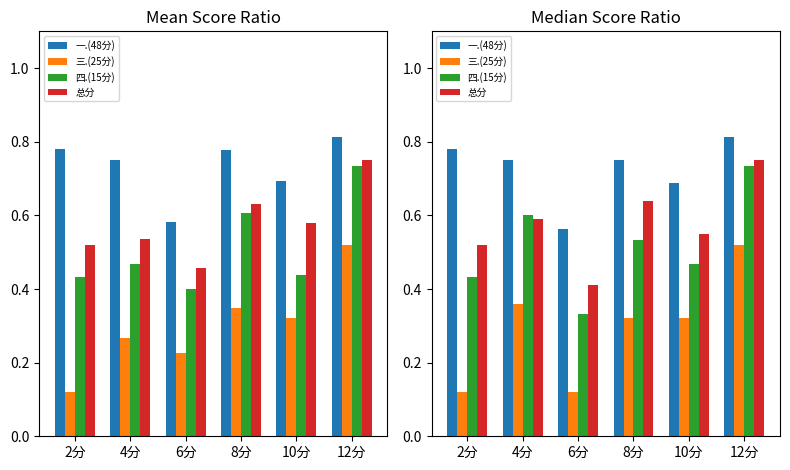

Which series has the largest total across all categories?

一.(48分)